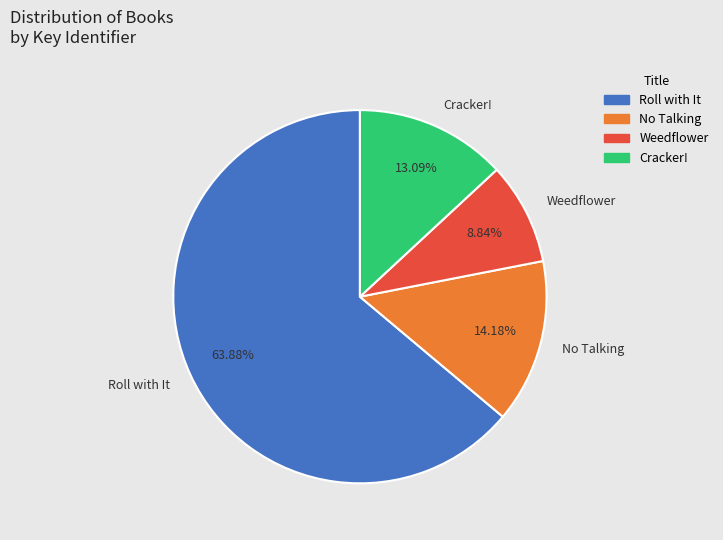

Is there any slice that represents more than half of the pie?

Yes